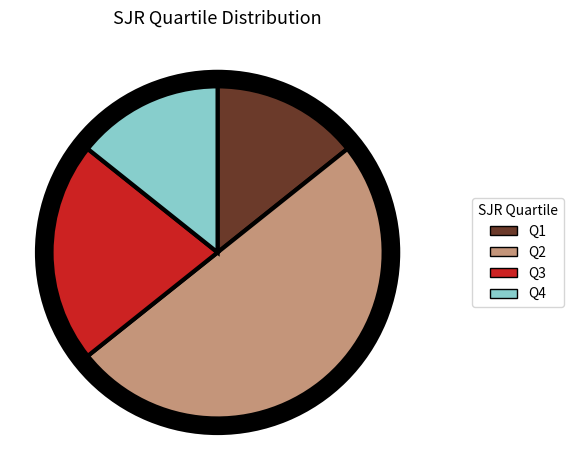

Which category has the biggest portion of the pie?

Q2